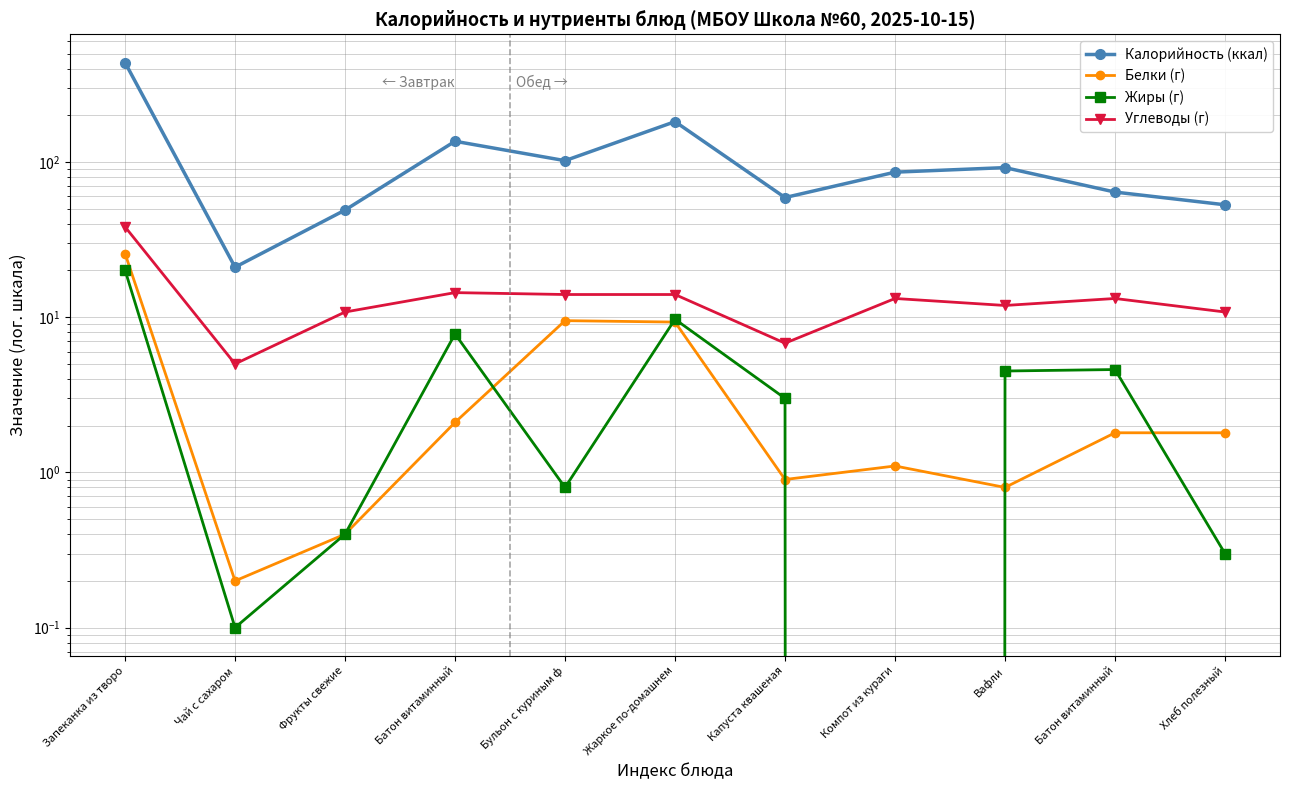

Which series has the widest spread of values?

Калорийность (ккал)